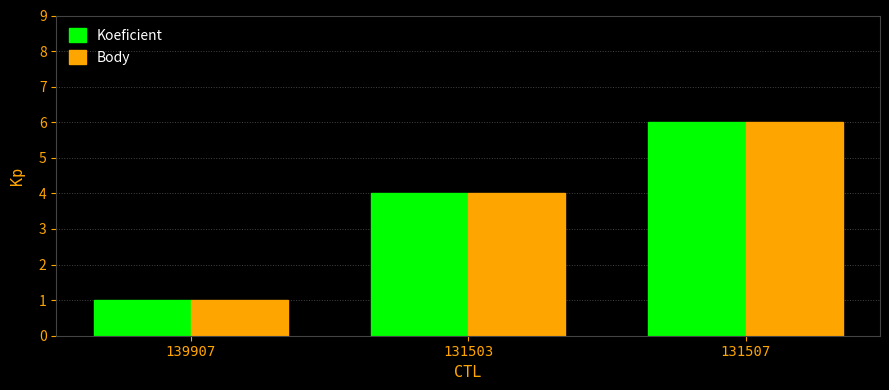

At which category is the sum across all series the highest?

131507